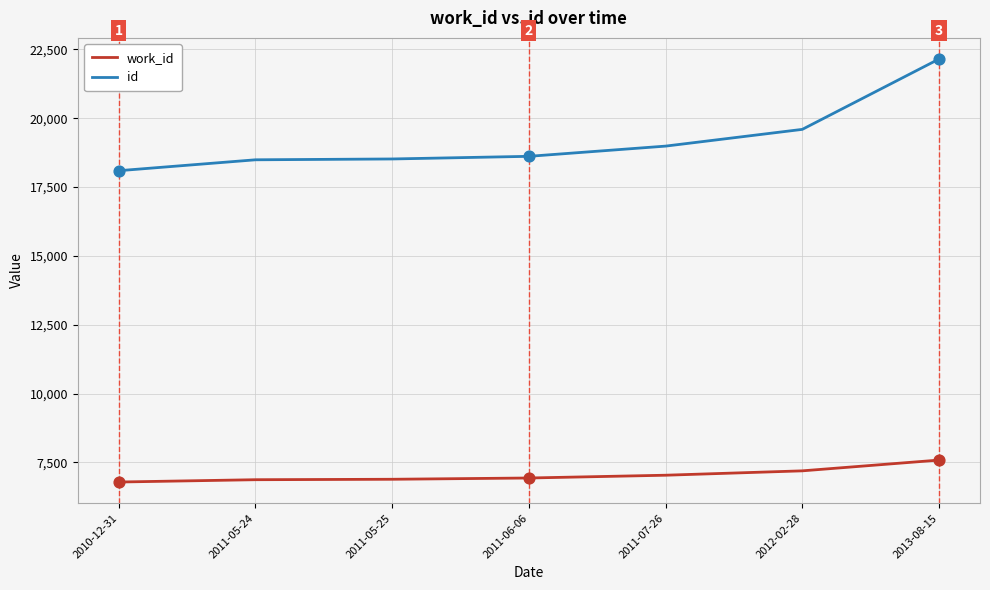

Is the value of work_id at 2011-05-25 greater than the value of id at 2010-12-31?

No